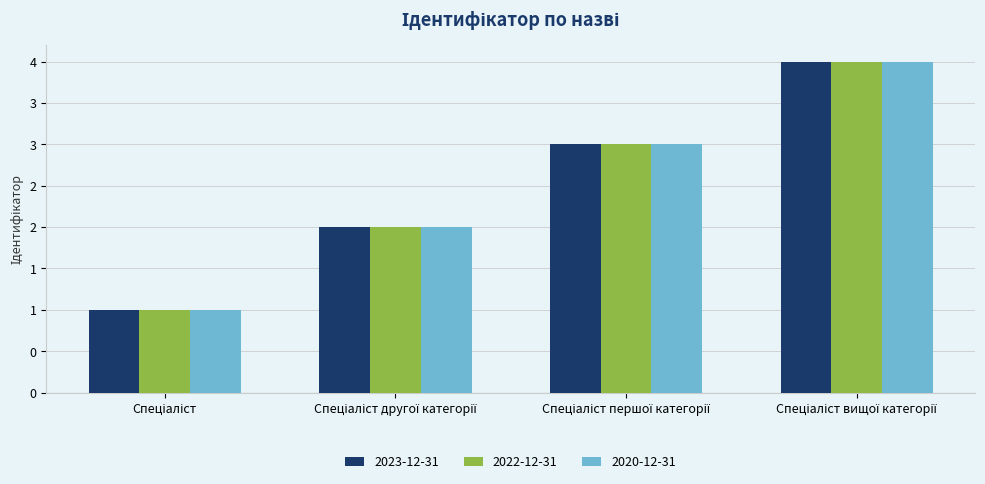

What position from the left is Спеціаліст першої категорії?

3